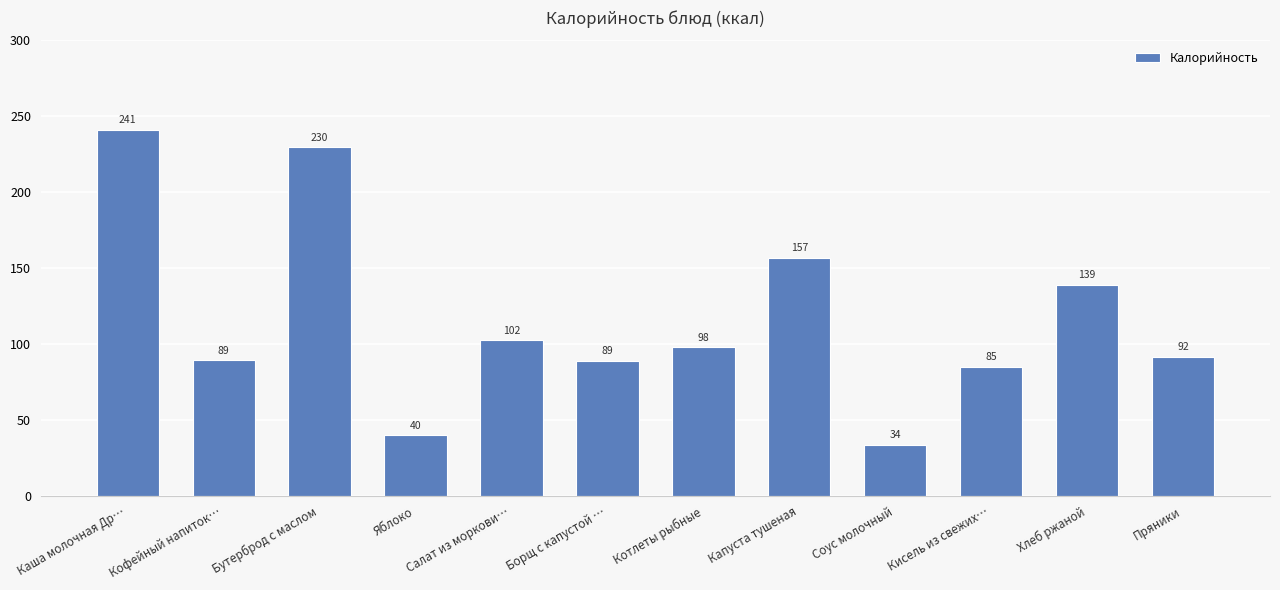

What is the label of the 3rd bar from the right?

Кисель из свежих…